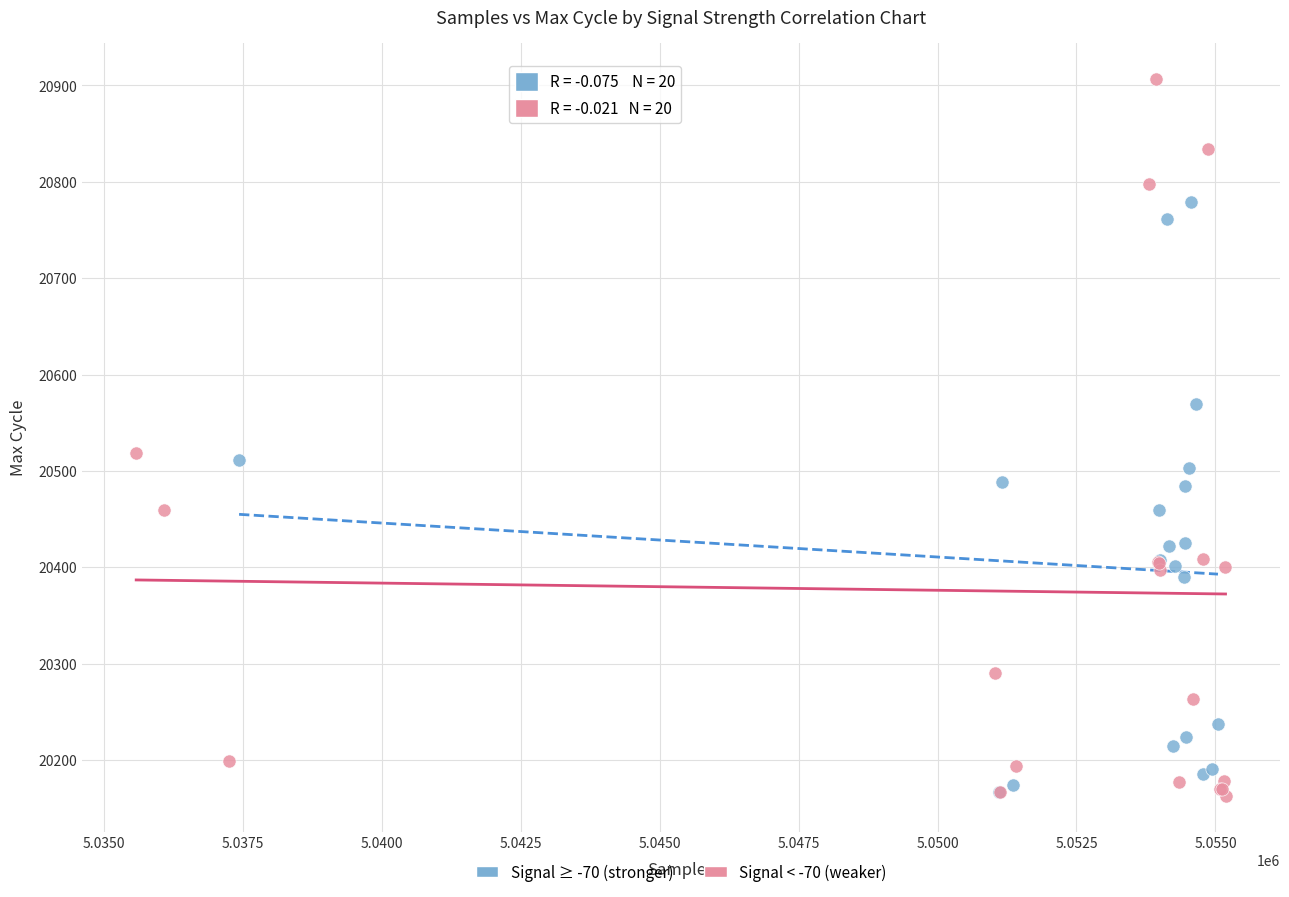

Which series has the widest spread of Y values?

Signal < -70 (weaker)